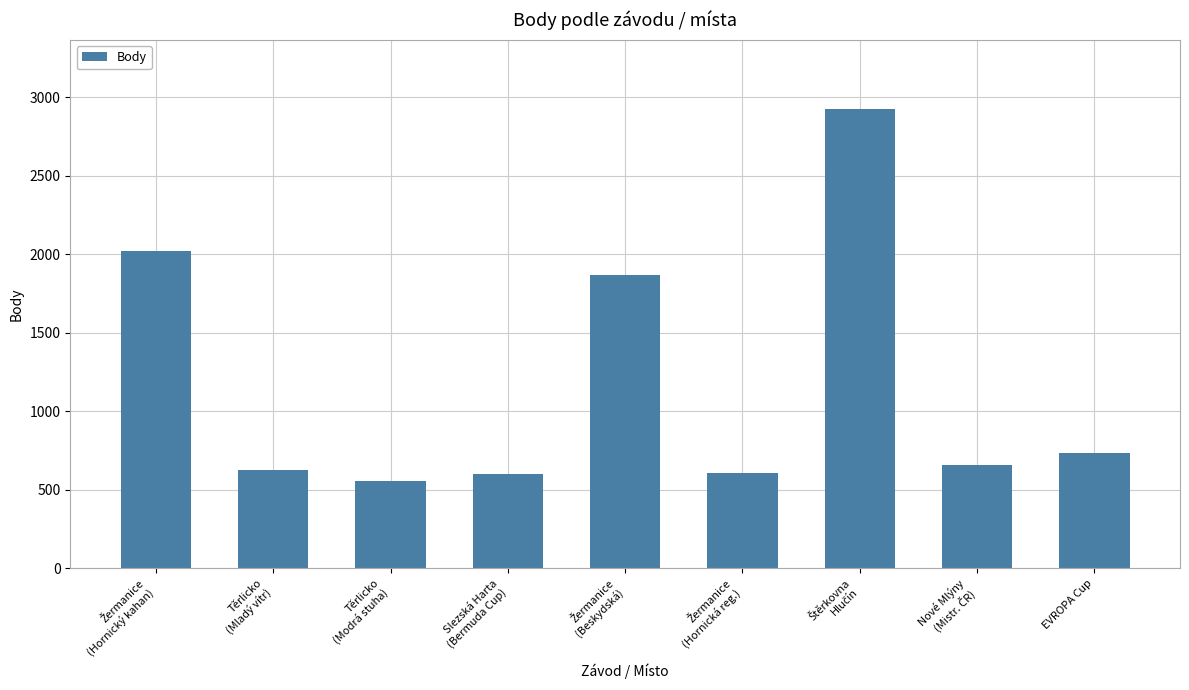

What is the value of the 2nd bar from the left?

630